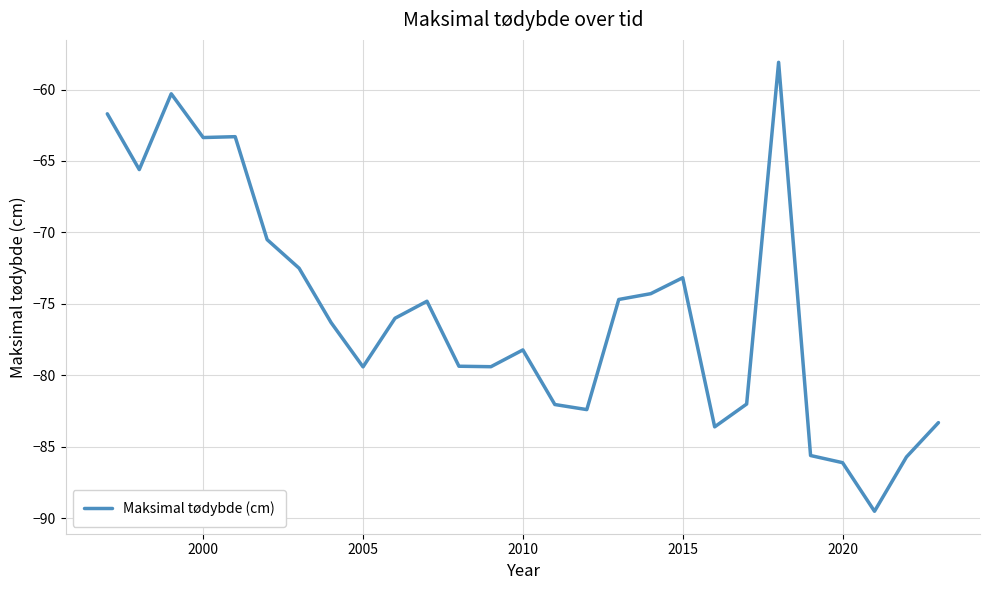

What is the difference between the maximum and minimum values?

31.4